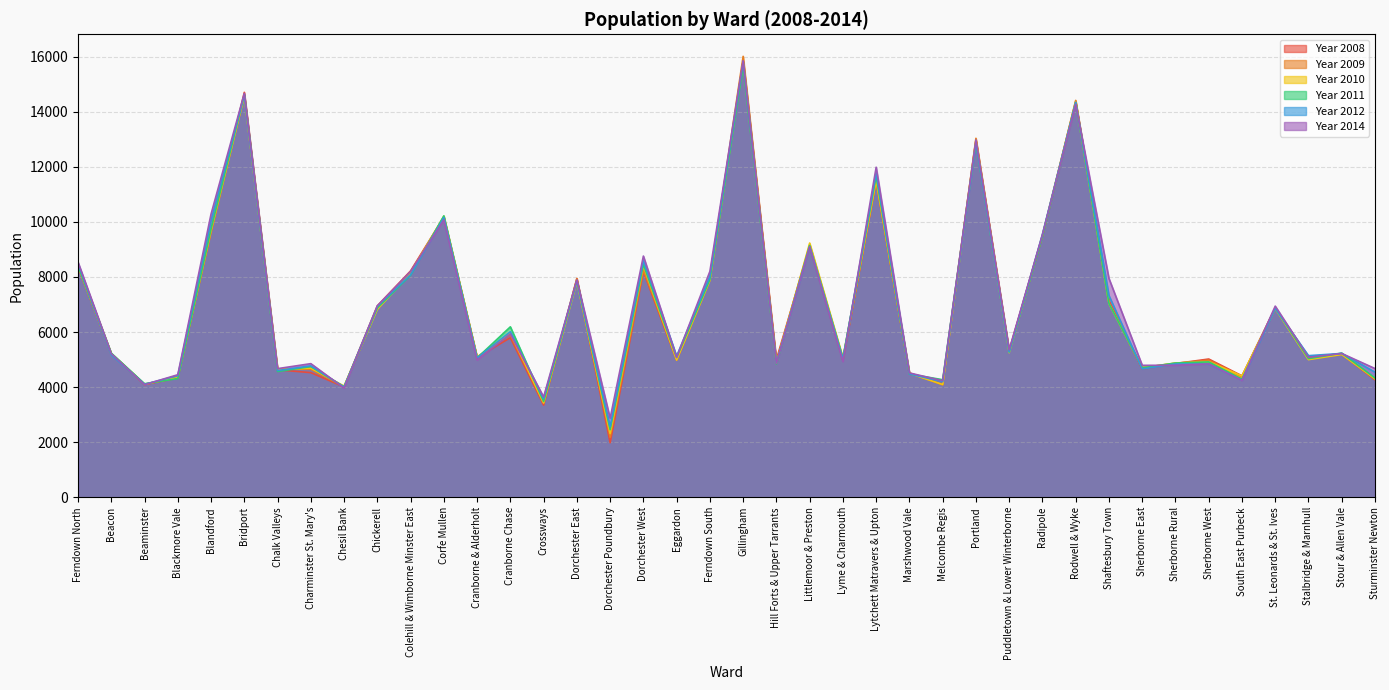

How many intersections are there between Year 2008 and Year 2011?

19